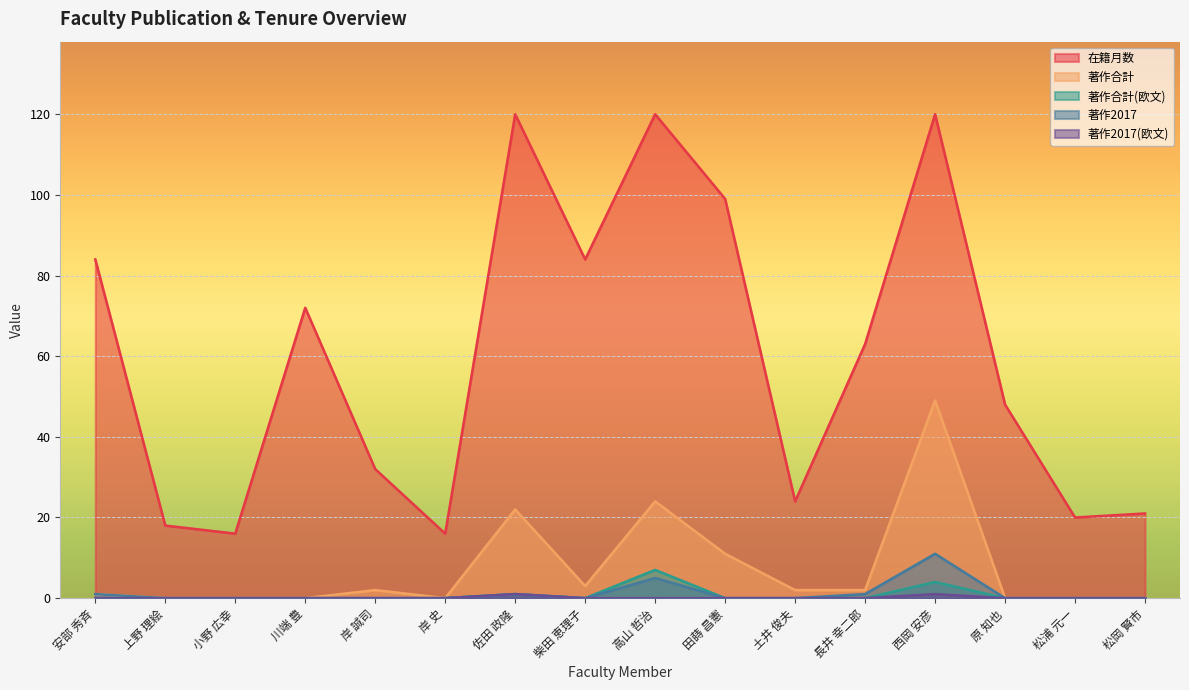

What is the total value across all series at 岸 誠司?

34